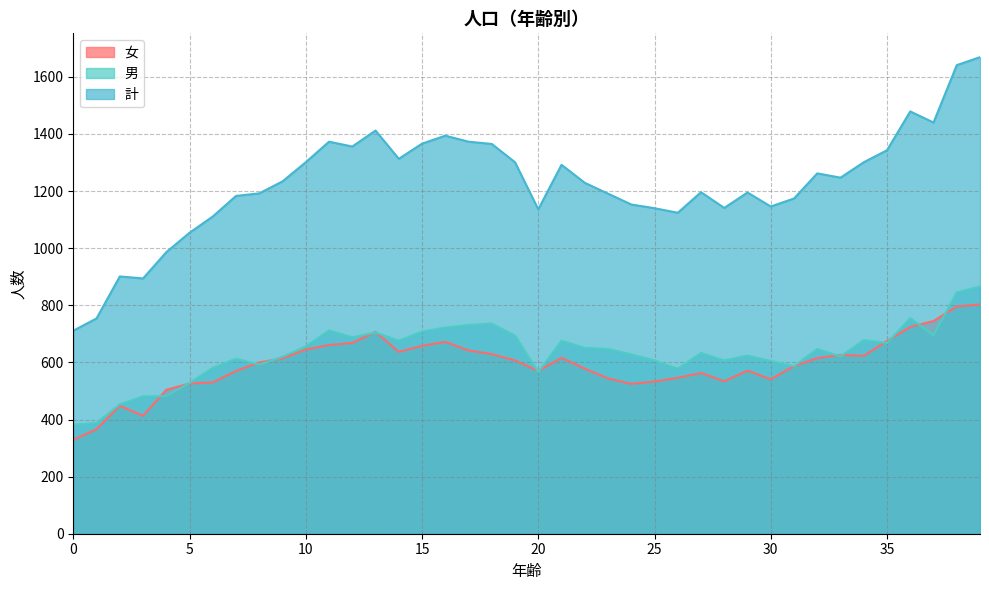

True or false: 女 has more than 0 interior local peaks.

True